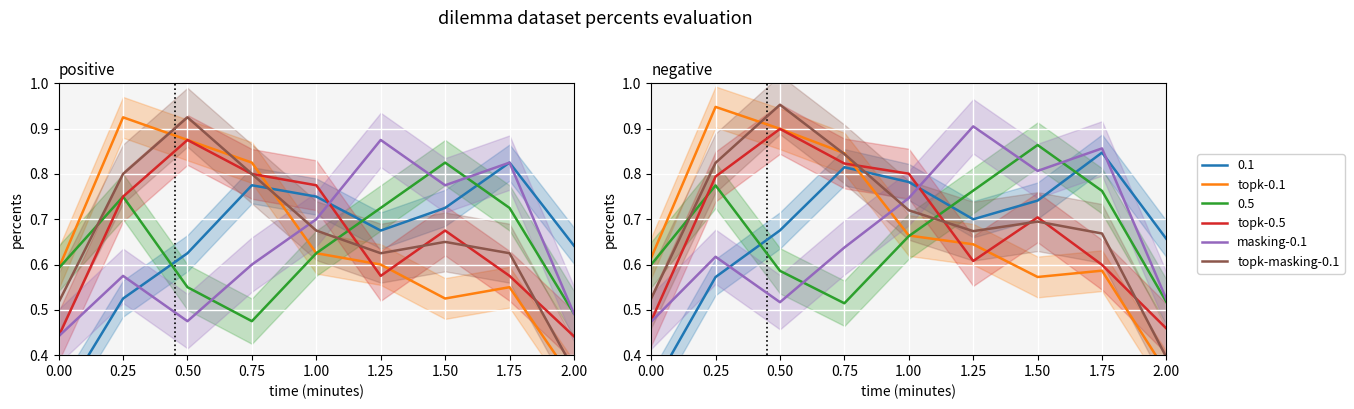

How many categories are shown in the chart?

9